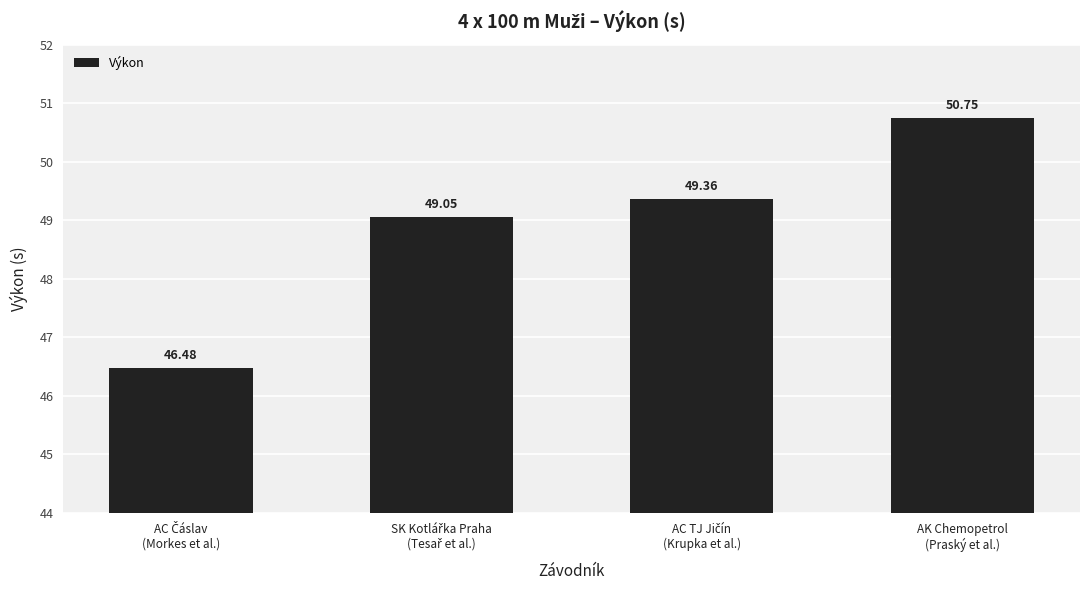

What is the sum of all values?

195.6